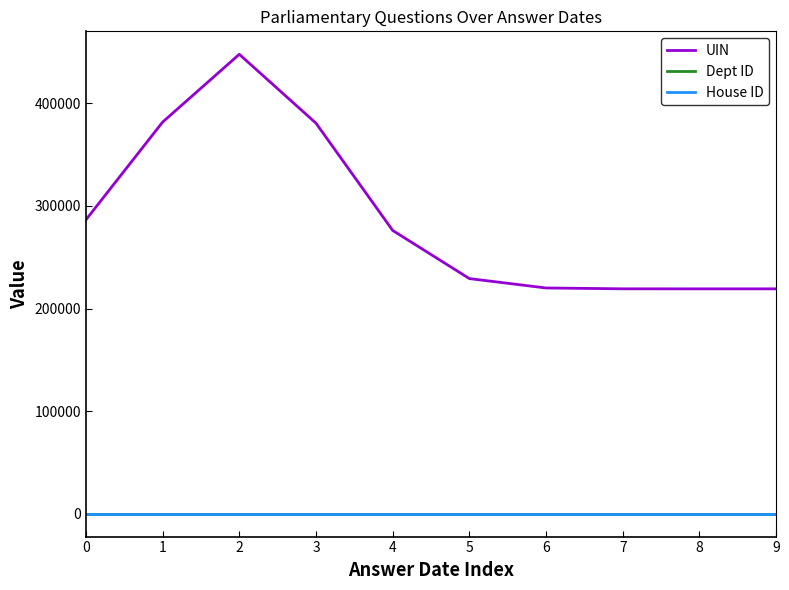

Between 0 and 3, which series saw the biggest shift?

UIN